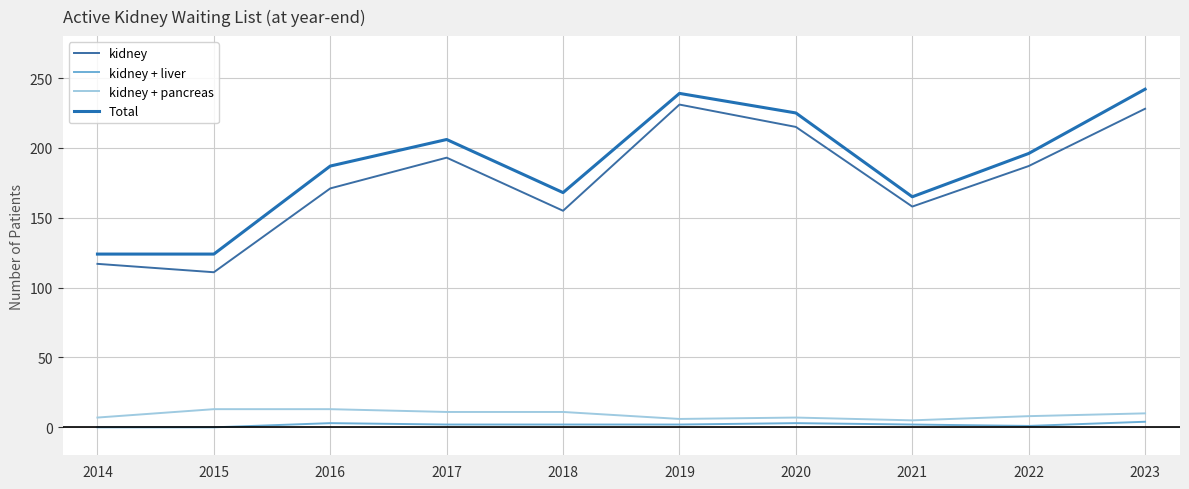

Which series has the largest range (max minus min)?

kidney